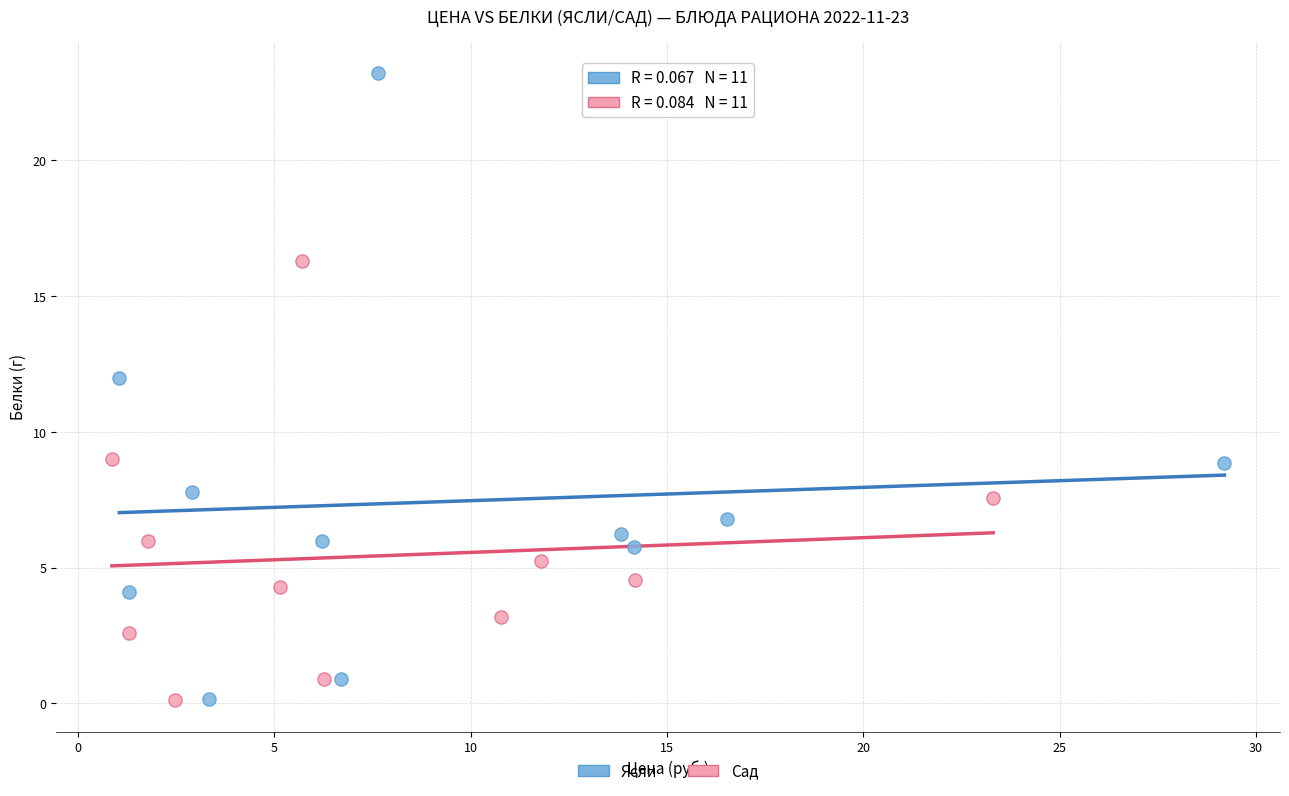

Which series contains the highest Y value?

Ясли